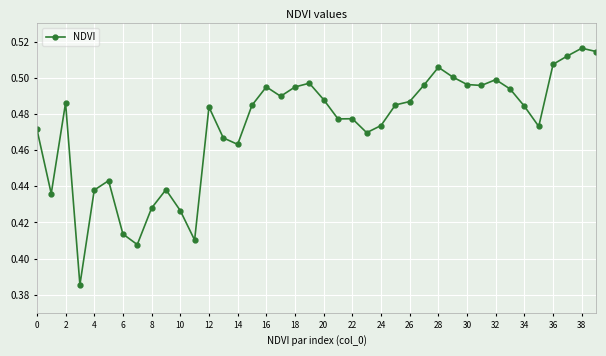

What is the sum of all values?

18.9